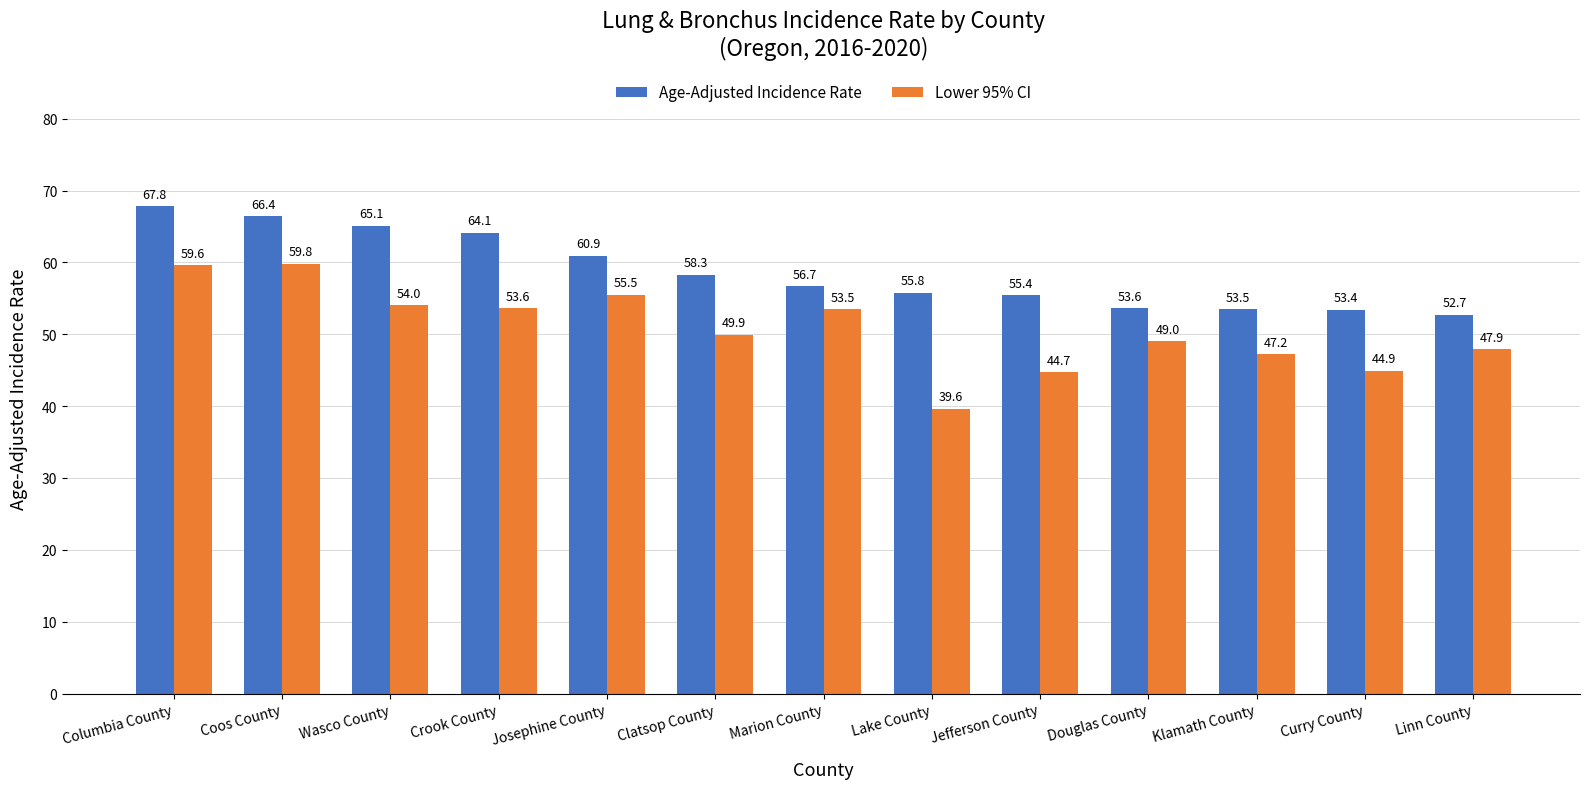

What is the sum of all Lower 95% CI values?

659.2